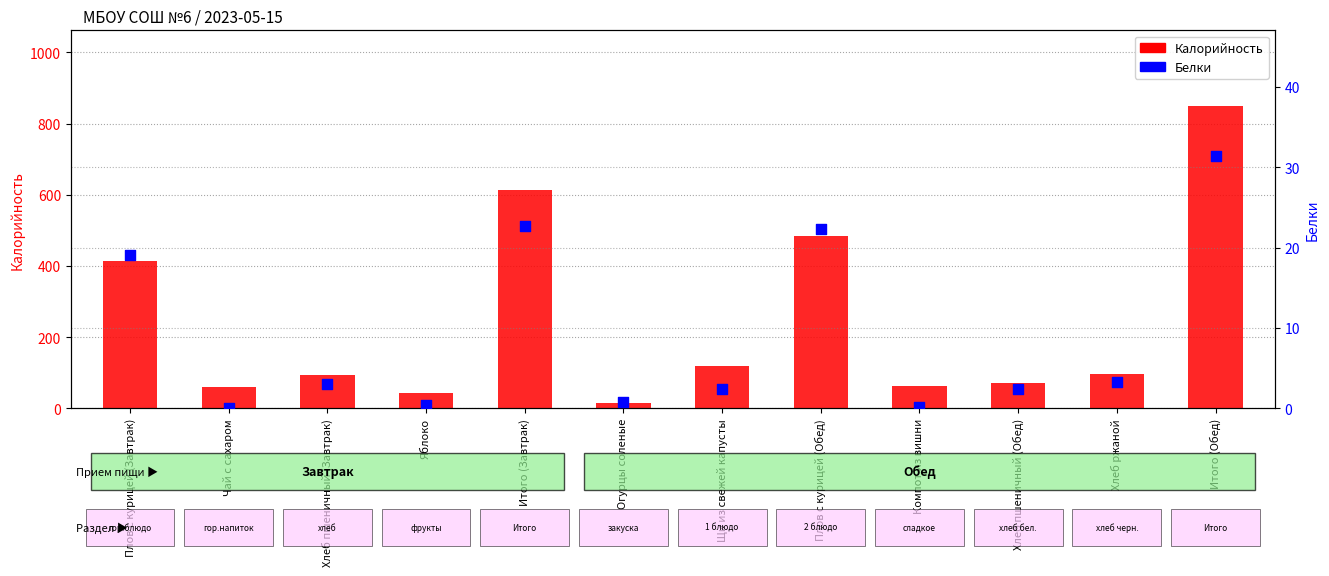

Which series contains the highest Y value?

Калорийность